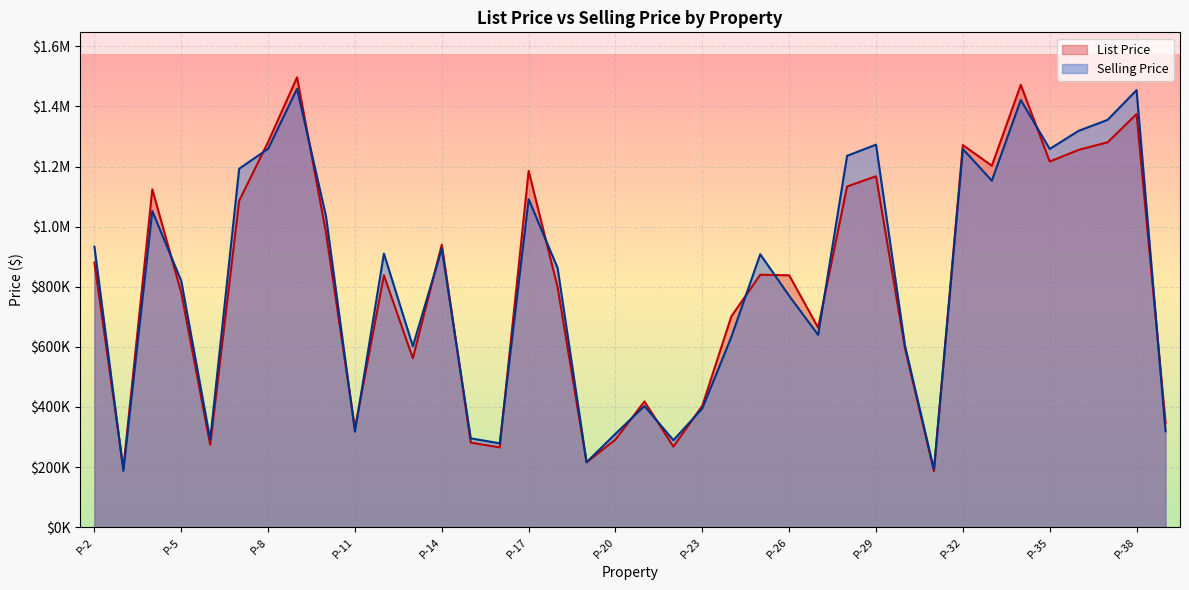

The Selling Price series shows 272928.5 at P-36. True or false?

False